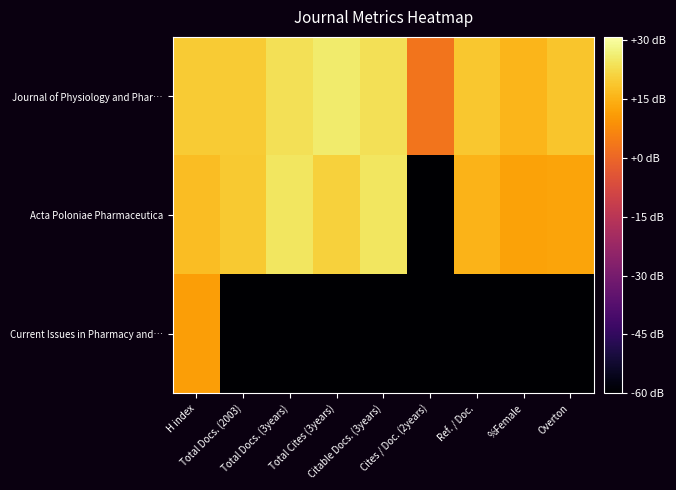

How many series are shown in this chart?

3